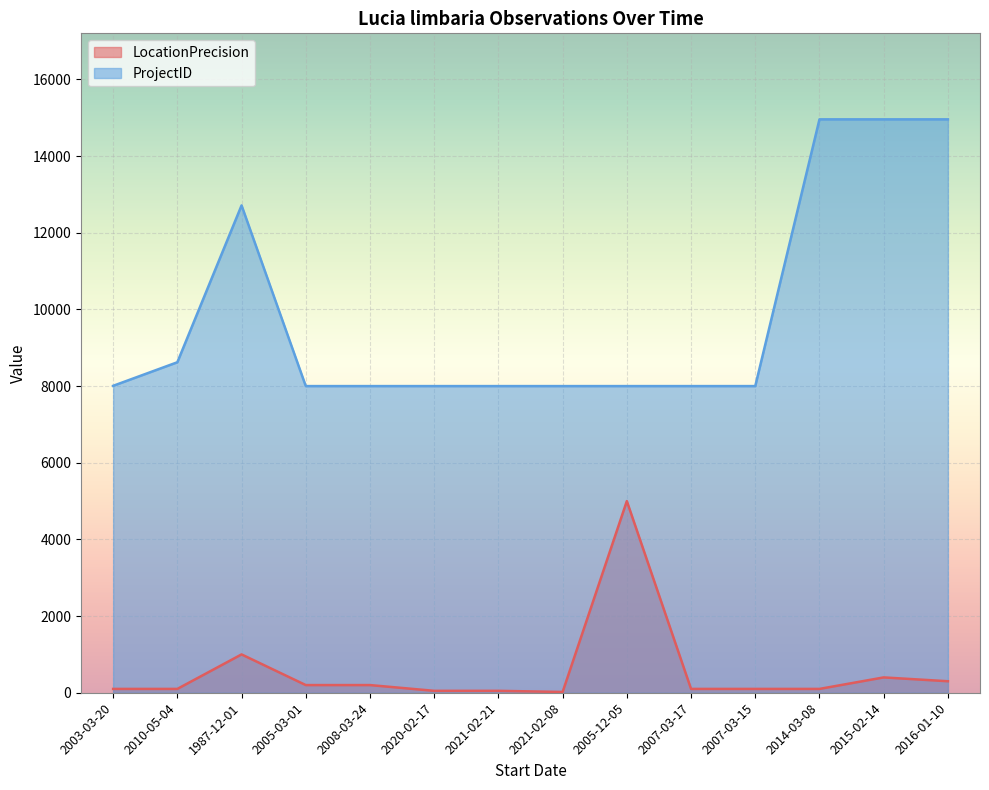

Where is ProjectID nearest to the value 11479?

1987-12-01